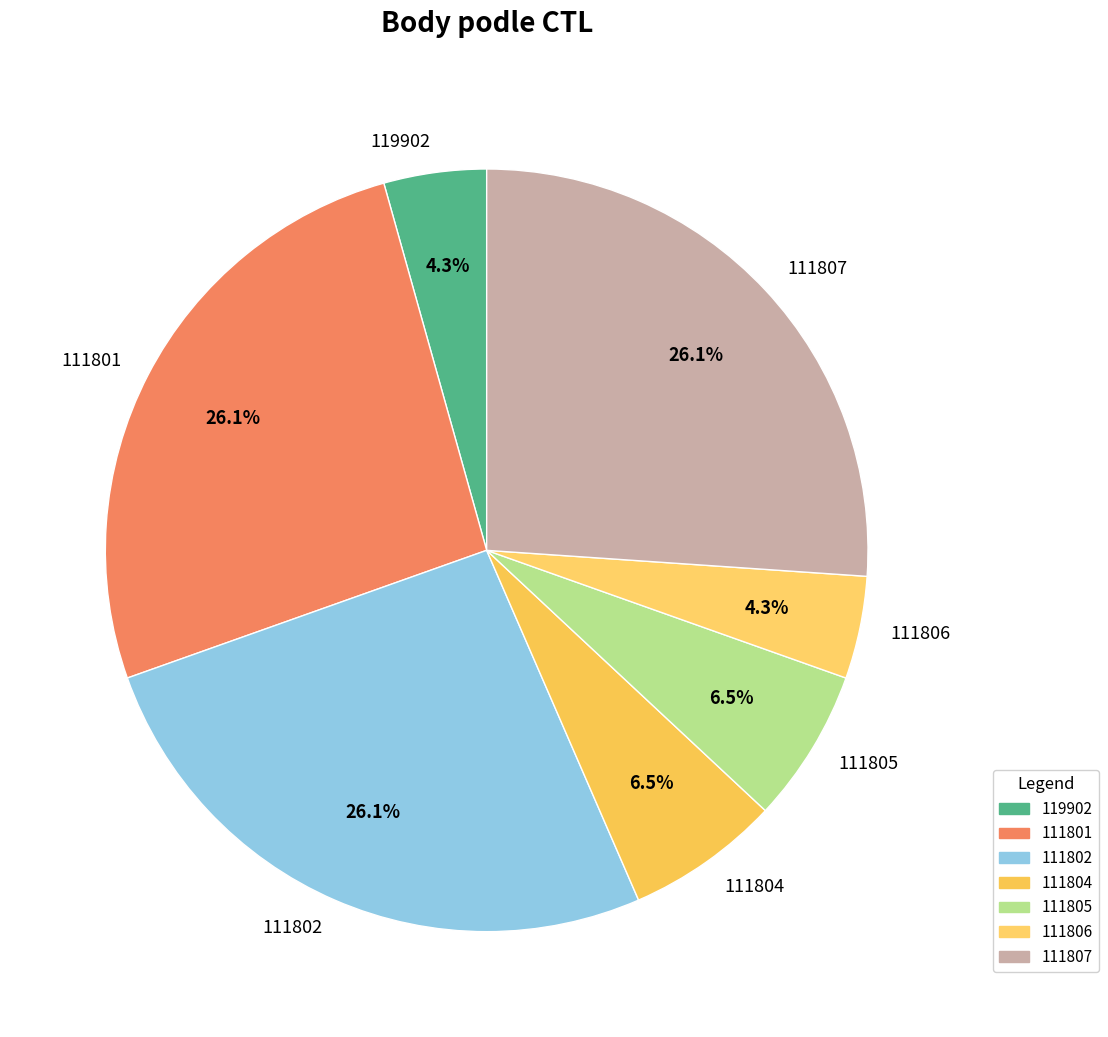

How many slices are in this pie chart?

7